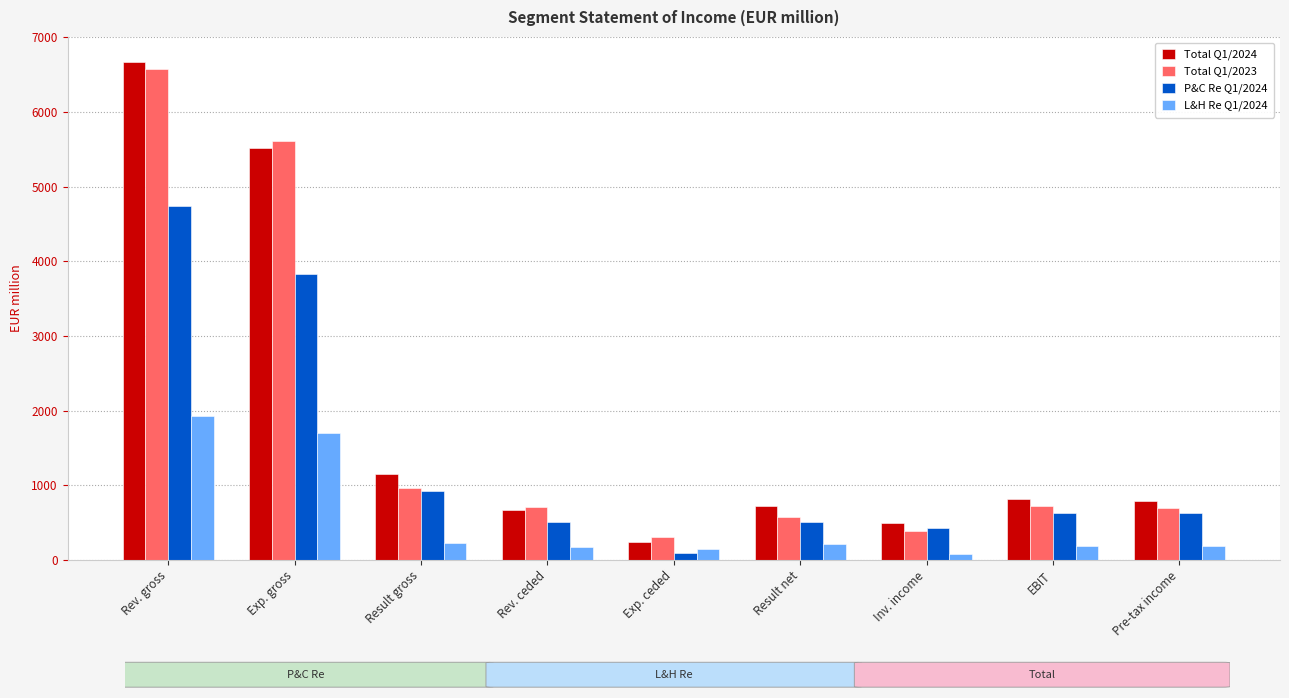

How many bars are there in each group?

4